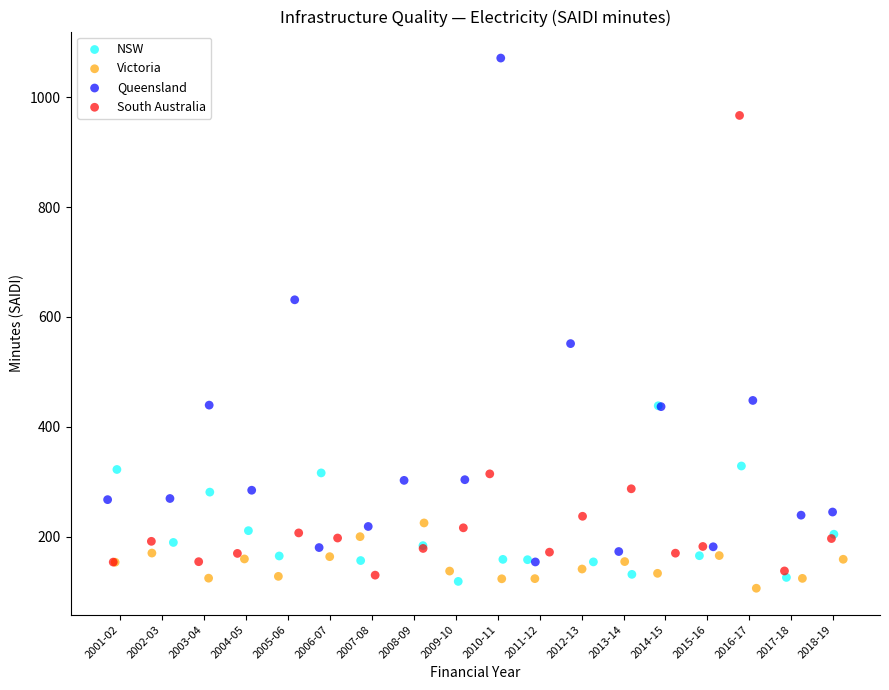

Which series reaches the maximum Y coordinate?

Queensland